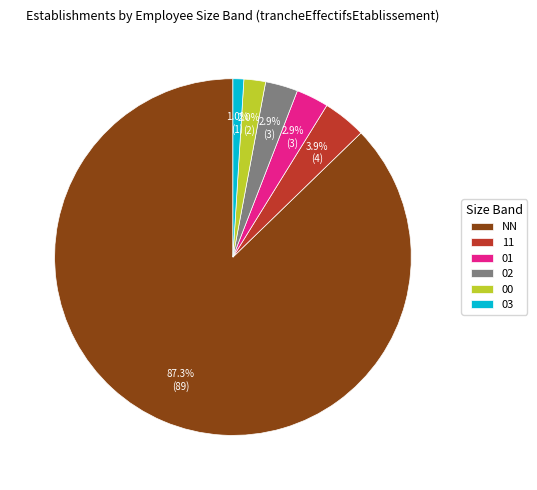

What is the ratio of the value at 03 to the value at 00?

0.5